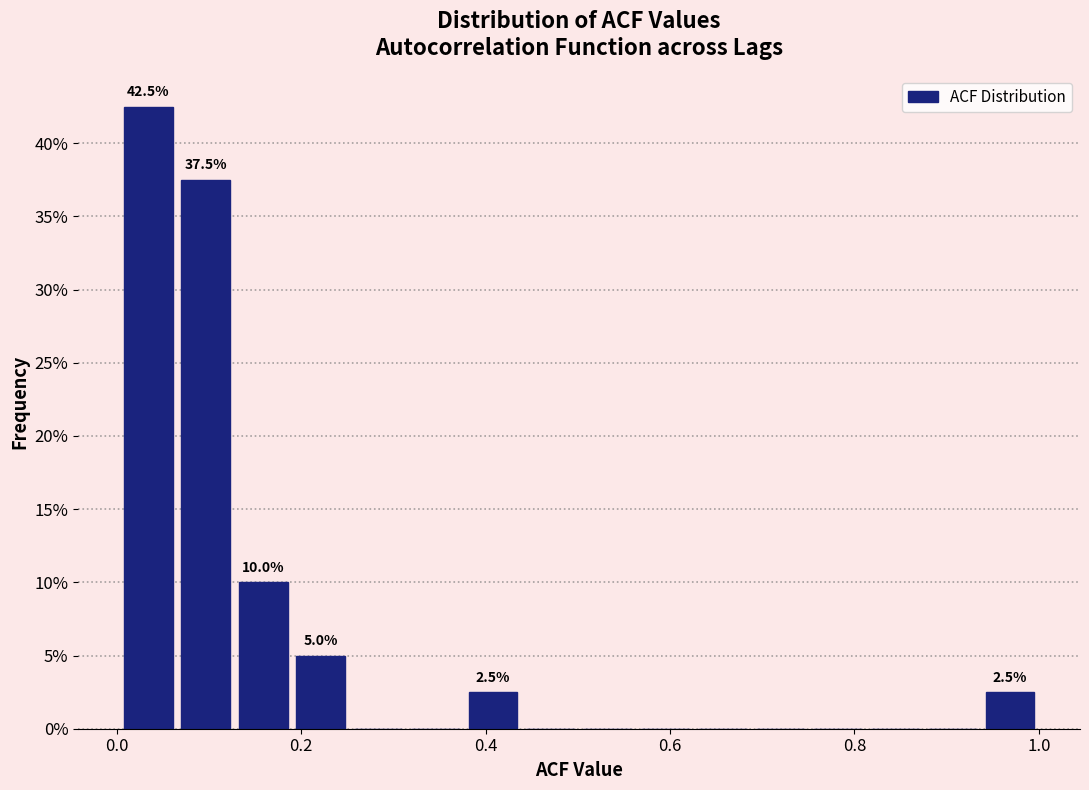

Around what value on the x-axis is the tallest bar? Give the approximate position of its centre, as read against the axis.

0.04